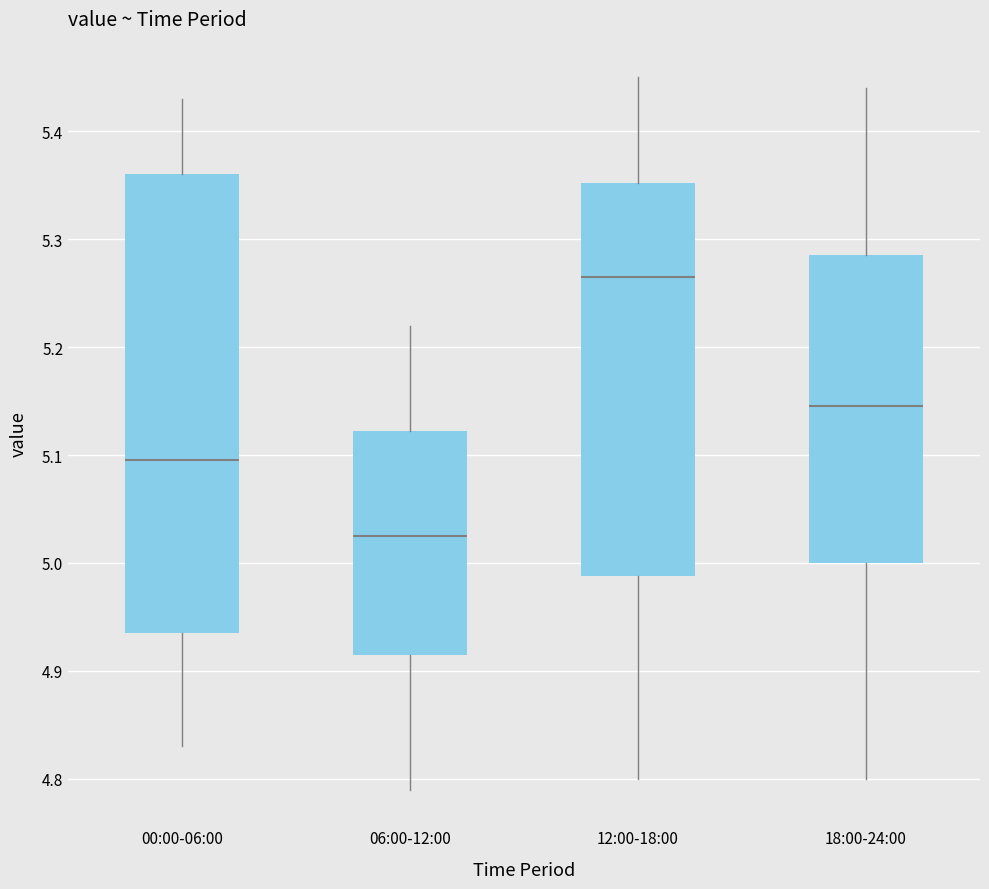

Reading left to right, read every box against the y-axis: the position of its median line, the range the box covers, and the ends of its whiskers. The values are not printed on the chart, so give them approximately, as read against the axis.

00:00-06:00: median 5.10, box 4.94 to 5.36, whiskers 4.83 to 5.43
06:00-12:00: median 5.03, box 4.92 to 5.12, whiskers 4.79 to 5.22
12:00-18:00: median 5.27, box 4.99 to 5.35, whiskers 4.80 to 5.45
18:00-24:00: median 5.15, box 5.00 to 5.29, whiskers 4.80 to 5.44